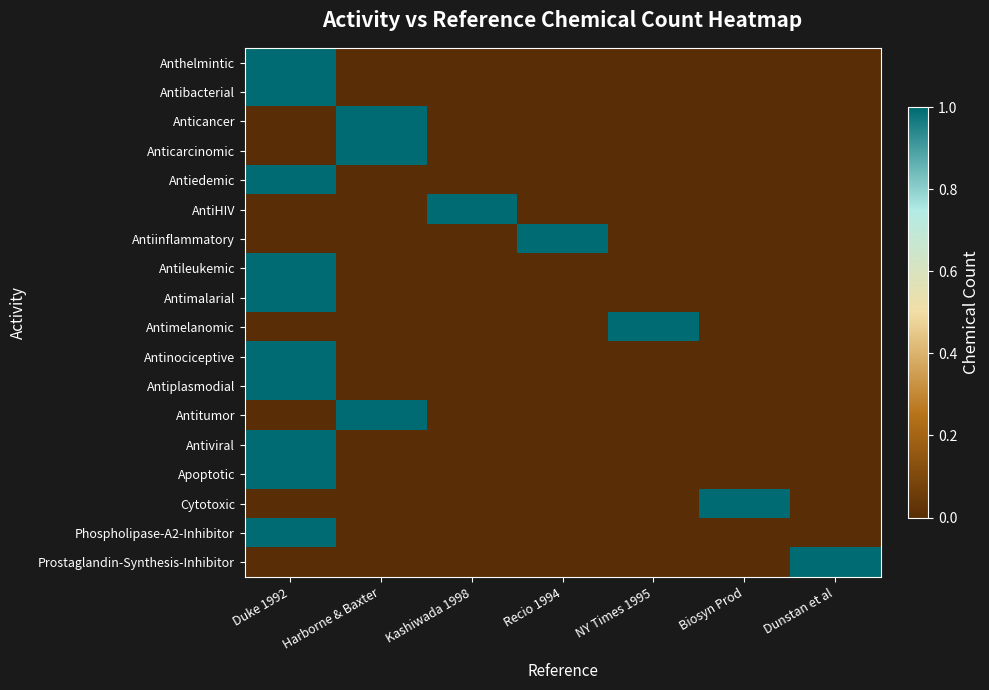

Reading left to right, extract all data points from this chart.

Anthelmintic: Duke 1992=1	Harborne & Baxter=0	Kashiwada 1998=0	Recio 1994=0	NY Times 1995=0	Biosyn Prod=0	Dunstan et al=0
Antibacterial: Duke 1992=1	Harborne & Baxter=0	Kashiwada 1998=0	Recio 1994=0	NY Times 1995=0	Biosyn Prod=0	Dunstan et al=0
Anticancer: Duke 1992=0	Harborne & Baxter=1	Kashiwada 1998=0	Recio 1994=0	NY Times 1995=0	Biosyn Prod=0	Dunstan et al=0
Anticarcinomic: Duke 1992=0	Harborne & Baxter=1	Kashiwada 1998=0	Recio 1994=0	NY Times 1995=0	Biosyn Prod=0	Dunstan et al=0
Antiedemic: Duke 1992=1	Harborne & Baxter=0	Kashiwada 1998=0	Recio 1994=0	NY Times 1995=0	Biosyn Prod=0	Dunstan et al=0
AntiHIV: Duke 1992=0	Harborne & Baxter=0	Kashiwada 1998=1	Recio 1994=0	NY Times 1995=0	Biosyn Prod=0	Dunstan et al=0
Antiinflammatory: Duke 1992=0	Harborne & Baxter=0	Kashiwada 1998=0	Recio 1994=1	NY Times 1995=0	Biosyn Prod=0	Dunstan et al=0
Antileukemic: Duke 1992=1	Harborne & Baxter=0	Kashiwada 1998=0	Recio 1994=0	NY Times 1995=0	Biosyn Prod=0	Dunstan et al=0
Antimalarial: Duke 1992=1	Harborne & Baxter=0	Kashiwada 1998=0	Recio 1994=0	NY Times 1995=0	Biosyn Prod=0	Dunstan et al=0
Antimelanomic: Duke 1992=0	Harborne & Baxter=0	Kashiwada 1998=0	Recio 1994=0	NY Times 1995=1	Biosyn Prod=0	Dunstan et al=0
Antinociceptive: Duke 1992=1	Harborne & Baxter=0	Kashiwada 1998=0	Recio 1994=0	NY Times 1995=0	Biosyn Prod=0	Dunstan et al=0
Antiplasmodial: Duke 1992=1	Harborne & Baxter=0	Kashiwada 1998=0	Recio 1994=0	NY Times 1995=0	Biosyn Prod=0	Dunstan et al=0
Antitumor: Duke 1992=0	Harborne & Baxter=1	Kashiwada 1998=0	Recio 1994=0	NY Times 1995=0	Biosyn Prod=0	Dunstan et al=0
Antiviral: Duke 1992=1	Harborne & Baxter=0	Kashiwada 1998=0	Recio 1994=0	NY Times 1995=0	Biosyn Prod=0	Dunstan et al=0
Apoptotic: Duke 1992=1	Harborne & Baxter=0	Kashiwada 1998=0	Recio 1994=0	NY Times 1995=0	Biosyn Prod=0	Dunstan et al=0
Cytotoxic: Duke 1992=0	Harborne & Baxter=0	Kashiwada 1998=0	Recio 1994=0	NY Times 1995=0	Biosyn Prod=1	Dunstan et al=0
Phospholipase-A2-Inhibitor: Duke 1992=1	Harborne & Baxter=0	Kashiwada 1998=0	Recio 1994=0	NY Times 1995=0	Biosyn Prod=0	Dunstan et al=0
Prostaglandin-Synthesis-Inhibitor: Duke 1992=0	Harborne & Baxter=0	Kashiwada 1998=0	Recio 1994=0	NY Times 1995=0	Biosyn Prod=0	Dunstan et al=1